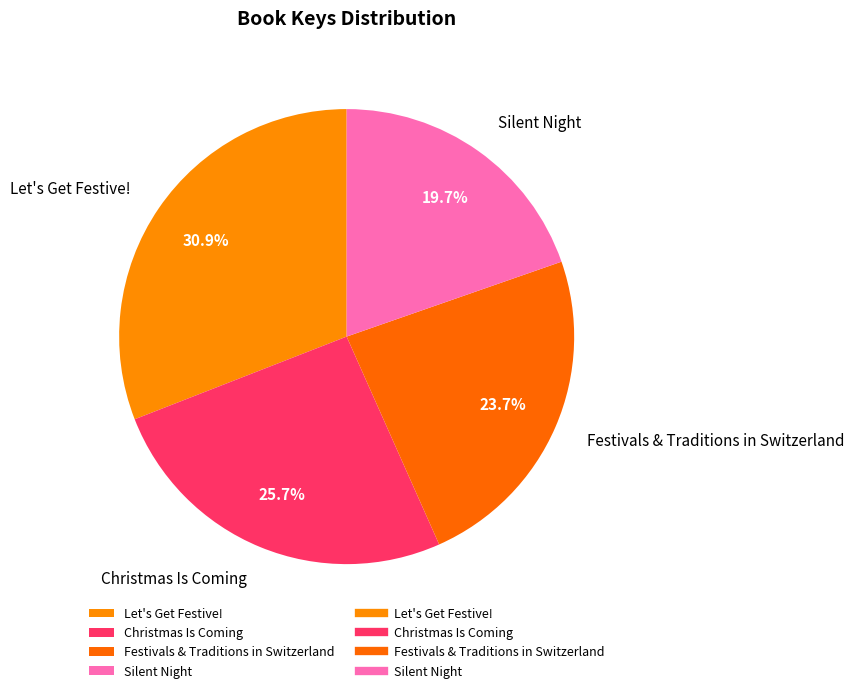

The Christmas Is Coming slice represents 26% of the pie. True or false?

True